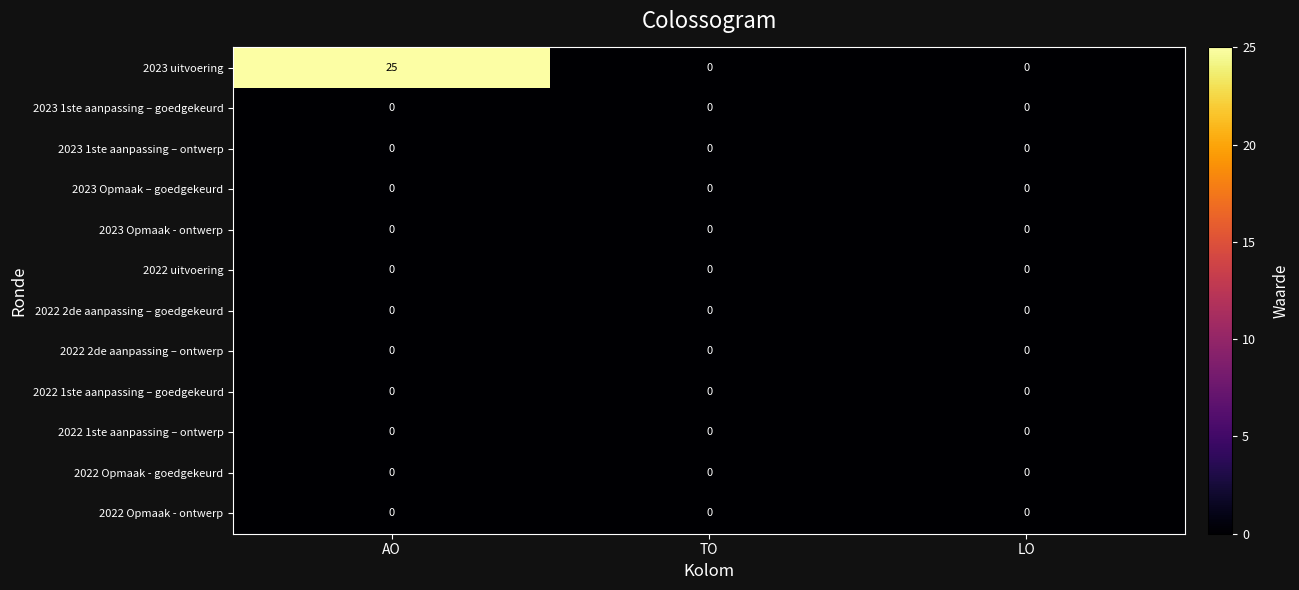

Between AO and TO, which series saw the biggest shift?

2023 uitvoering